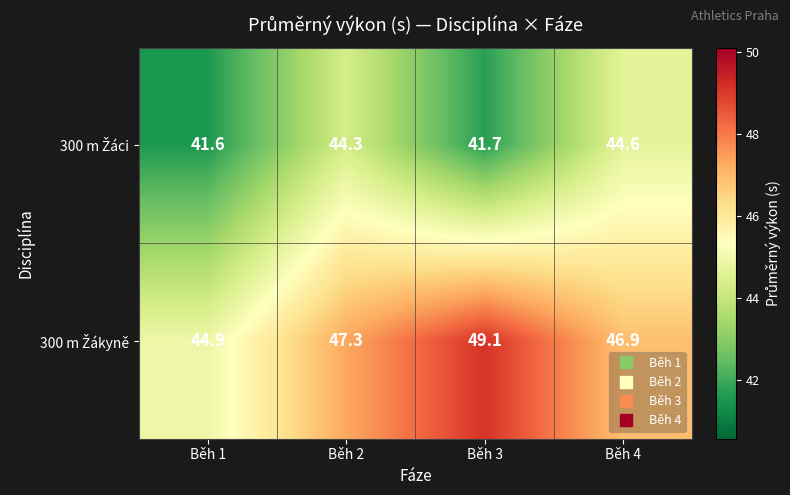

What is the smallest value displayed?

41.6